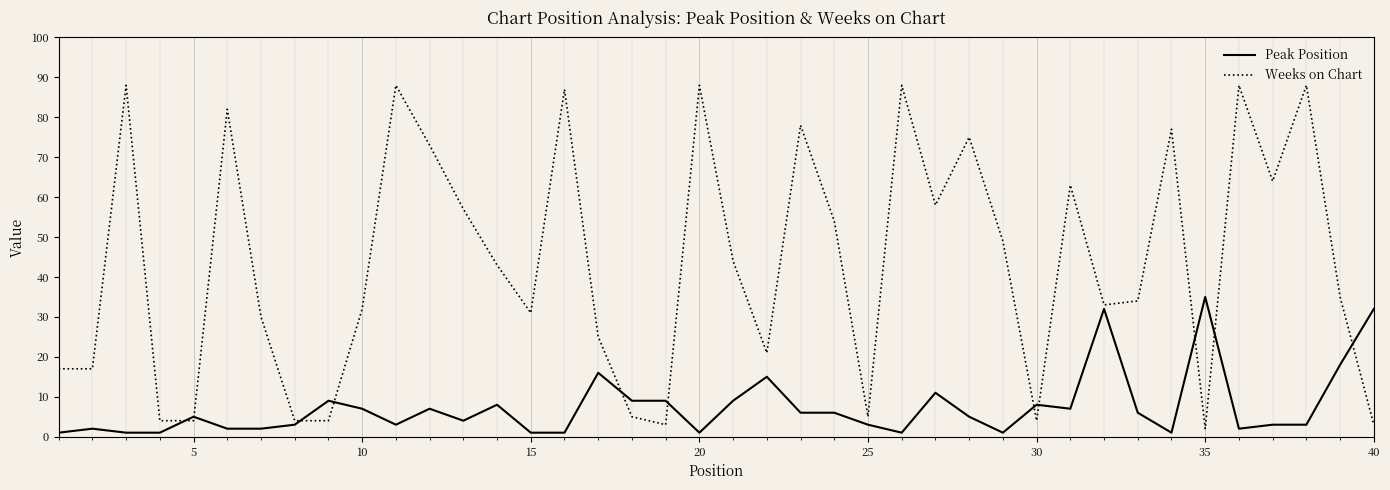

Rank the series by their average value, from highest to lowest.

Weeks on Chart, Peak Position